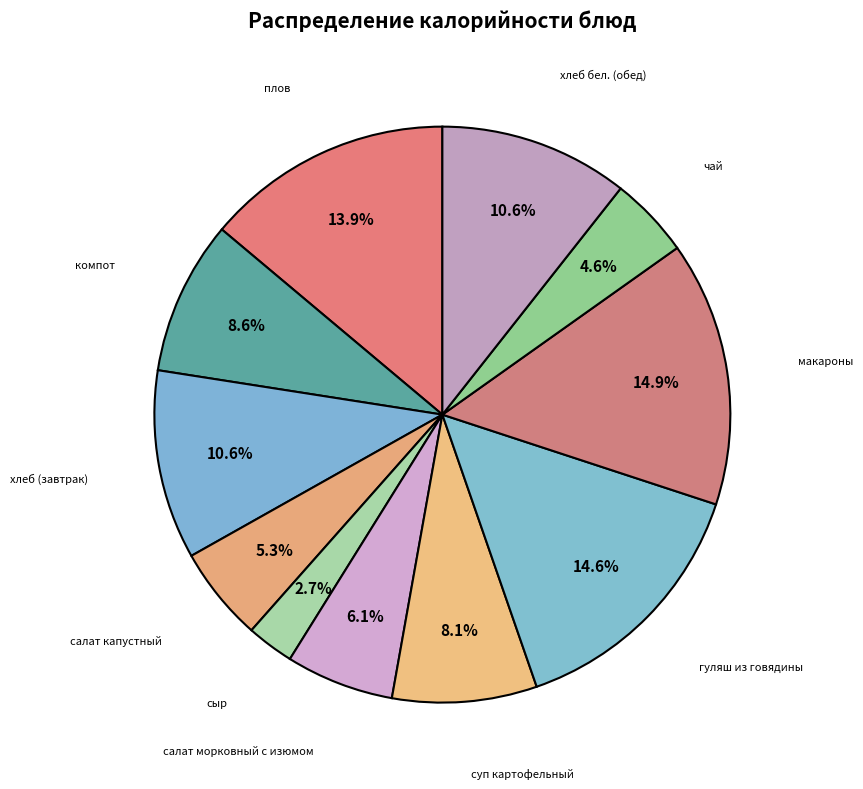

Between салат капустный and хлеб бел. (обед), which is larger?

хлеб бел. (обед)